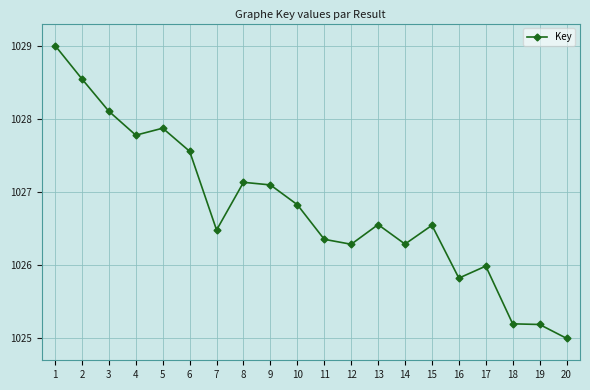

Read the value at 2.

1028.5